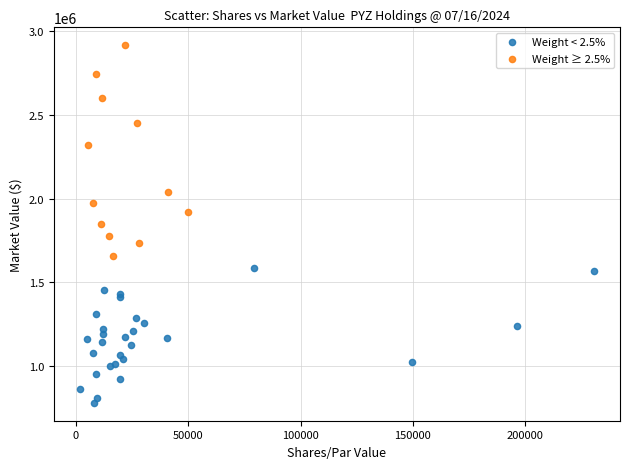

Which series contains the highest Y value?

Weight ≥ 2.5%